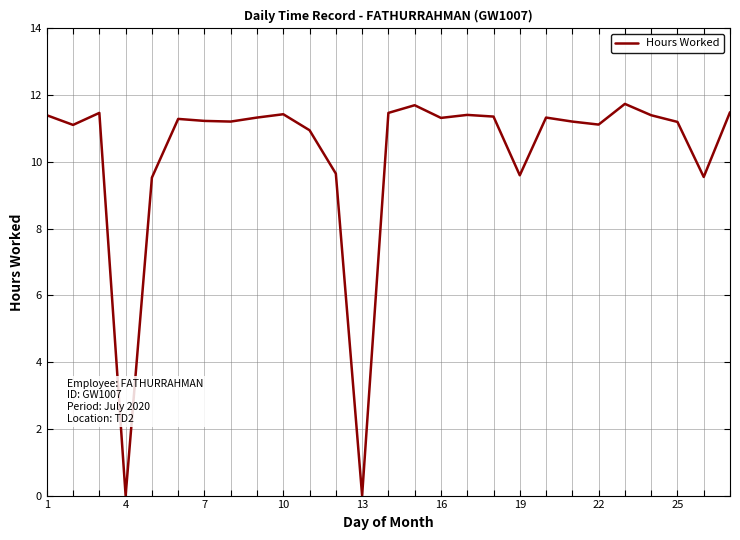

What is the difference between the maximum and minimum values?

11.7